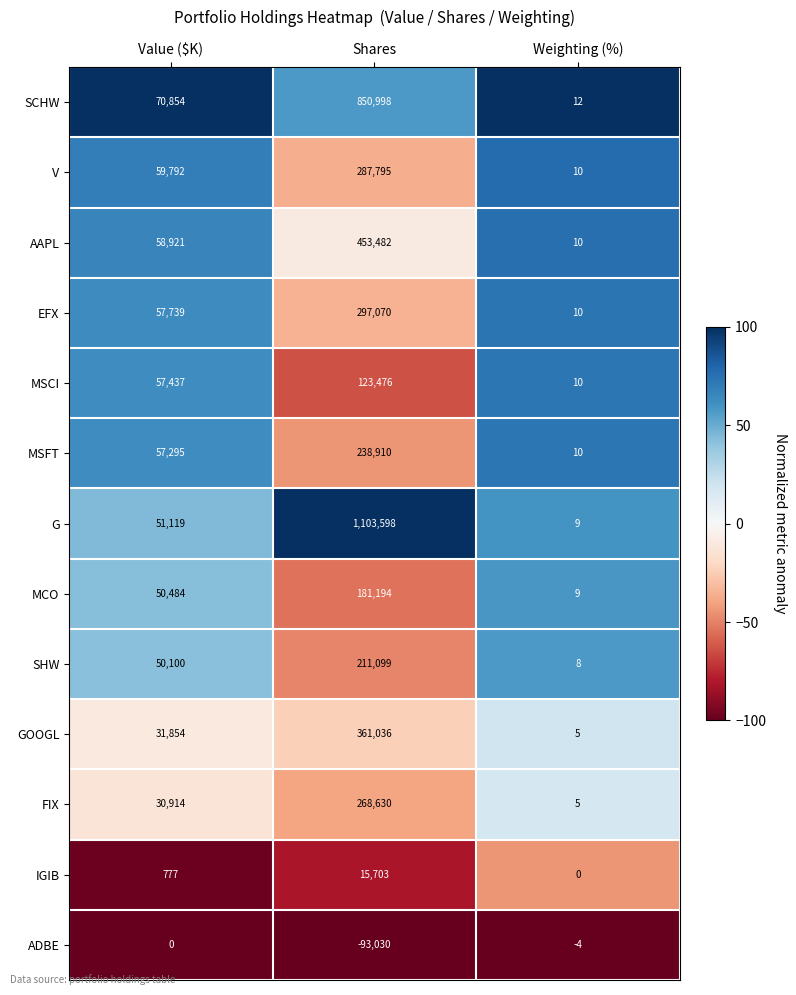

The V series shows 34029 at Value ($K). True or false?

False